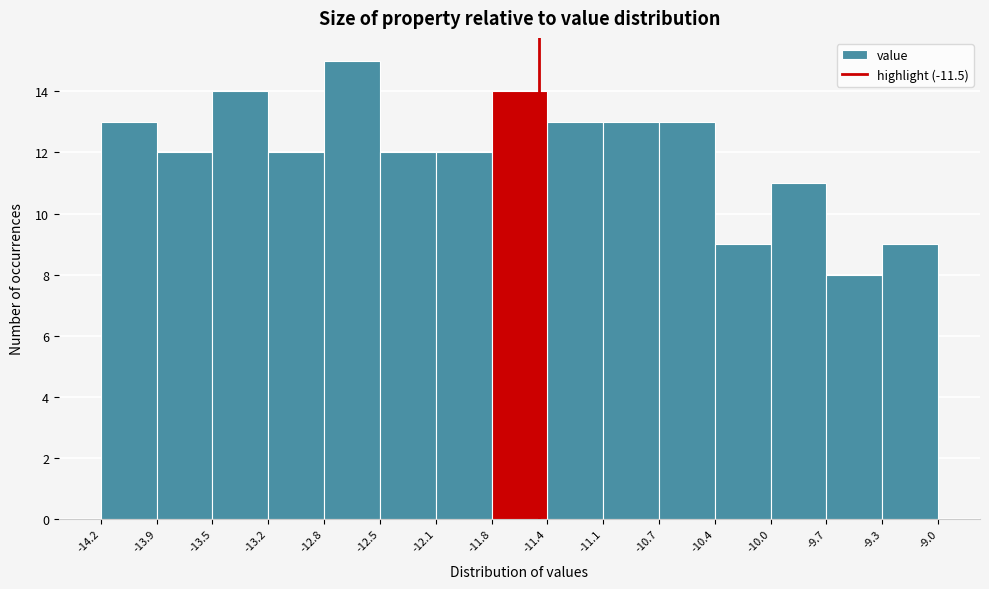

What is the height of the bar covering -10.4 to -10.0 on the x-axis? The values are not printed on the chart, so give them approximately, as read against the axis.

9